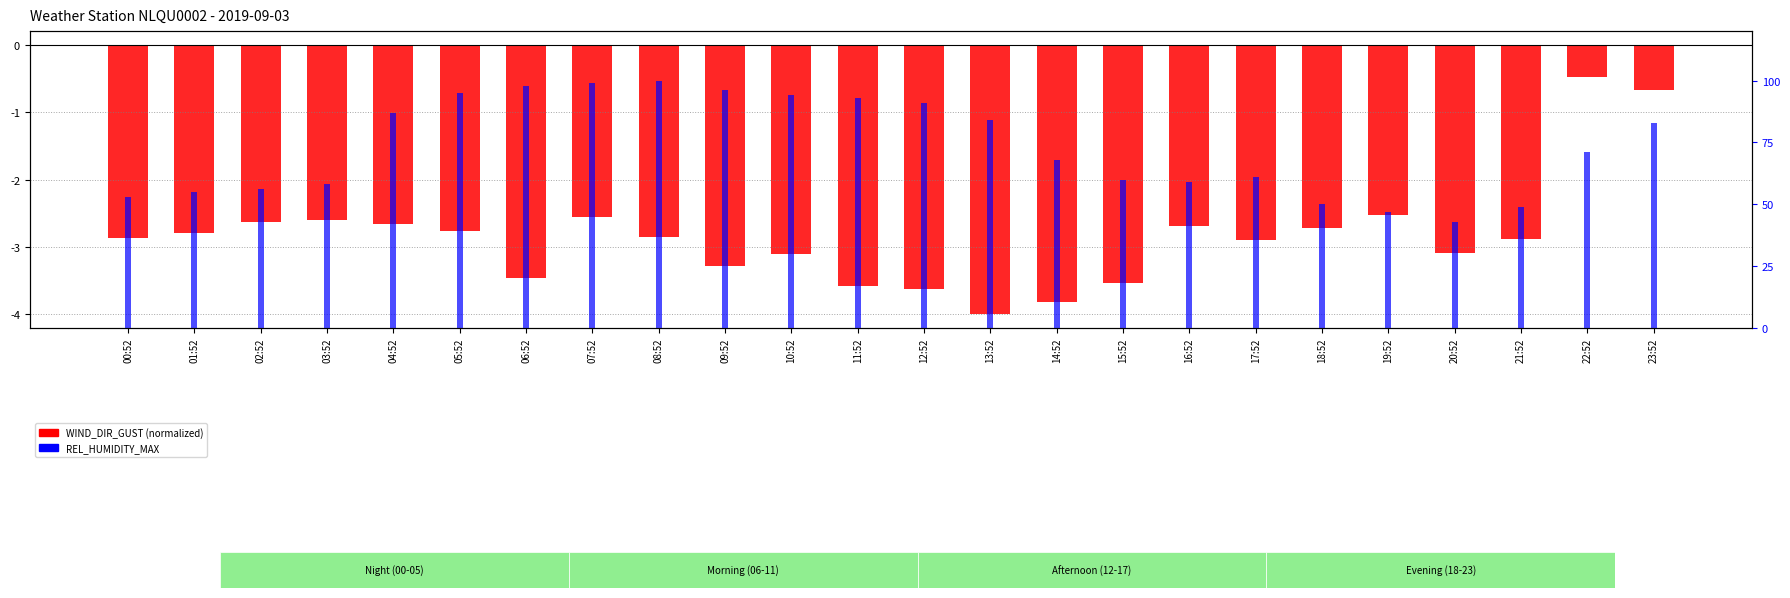

Which category has the highest value in the WIND_DIR_GUST series?

22:52